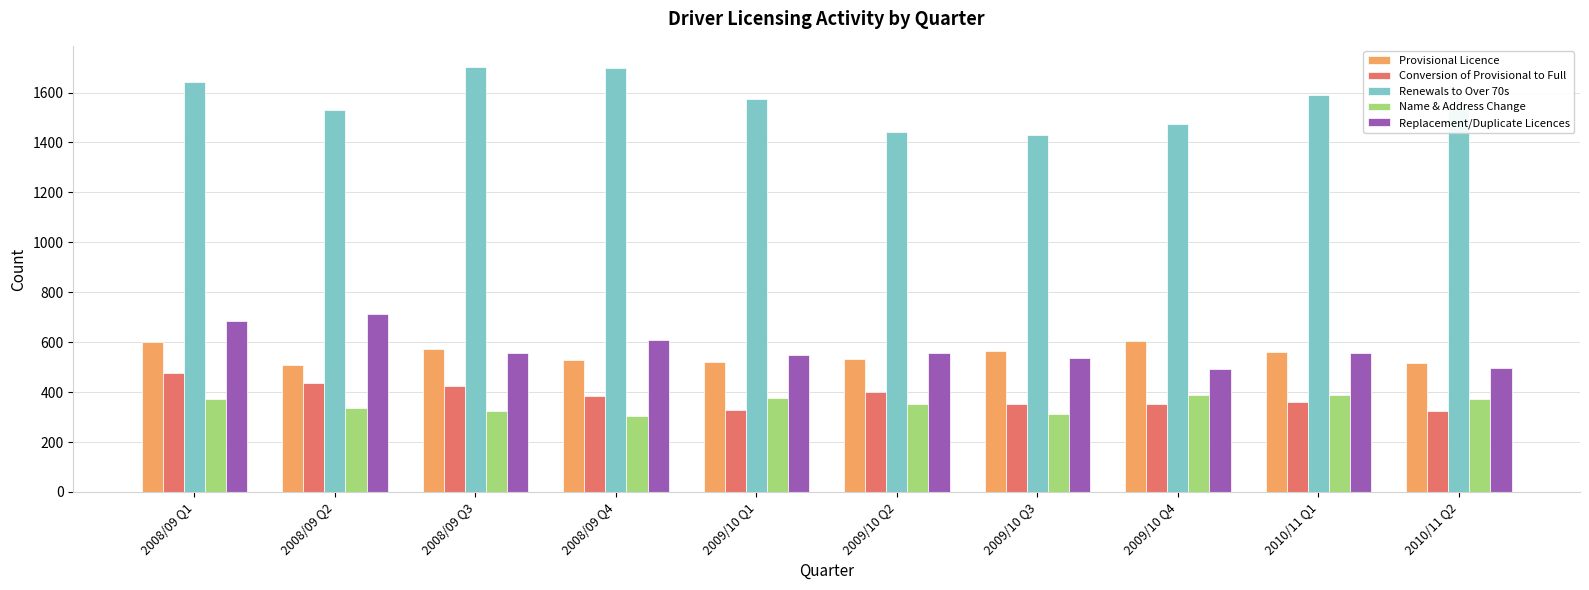

List the series in order of their peak value, lowest first.

Name & Address Change, Conversion of Provisional to Full, Provisional Licence, Replacement/Duplicate Licences, Renewals to Over 70s